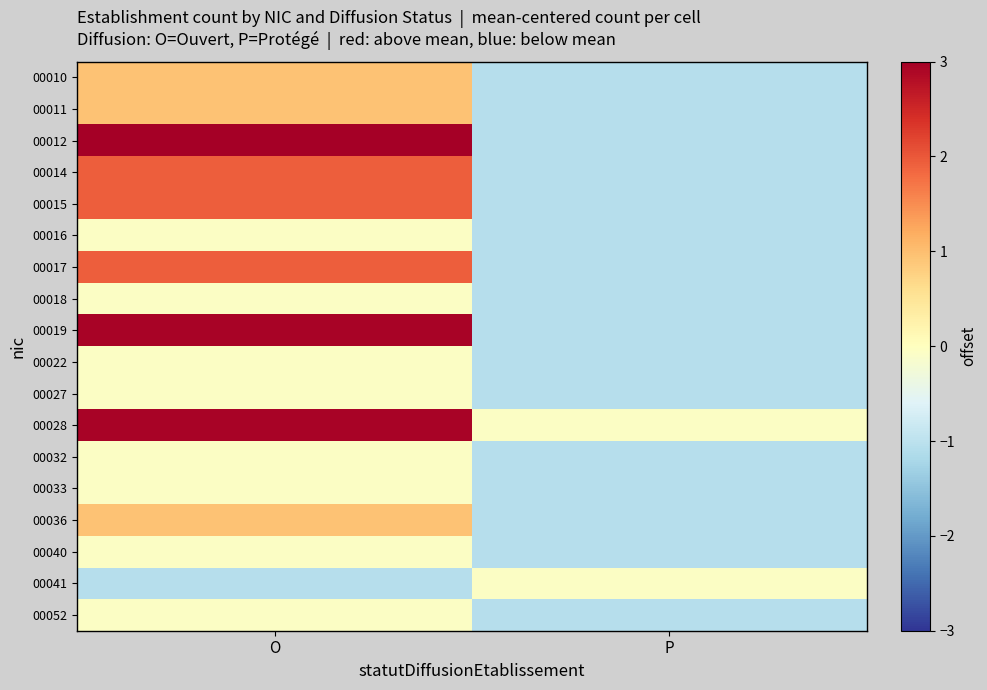

At O, list the series in order from smallest to largest.

00041, 00016, 00018, 00022, 00027, 00032, 00033, 00040, 00052, 00010, 00011, 00036, 00014, 00015, 00017, 00019, 00028, 00012